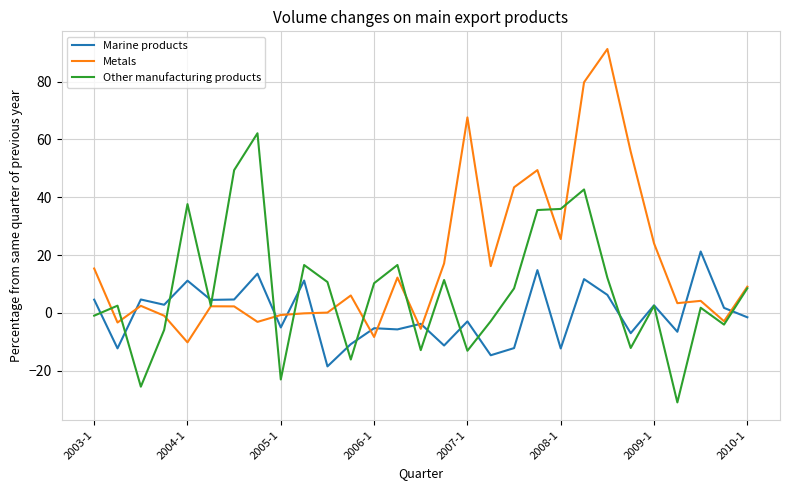

How many series are shown in this chart?

3